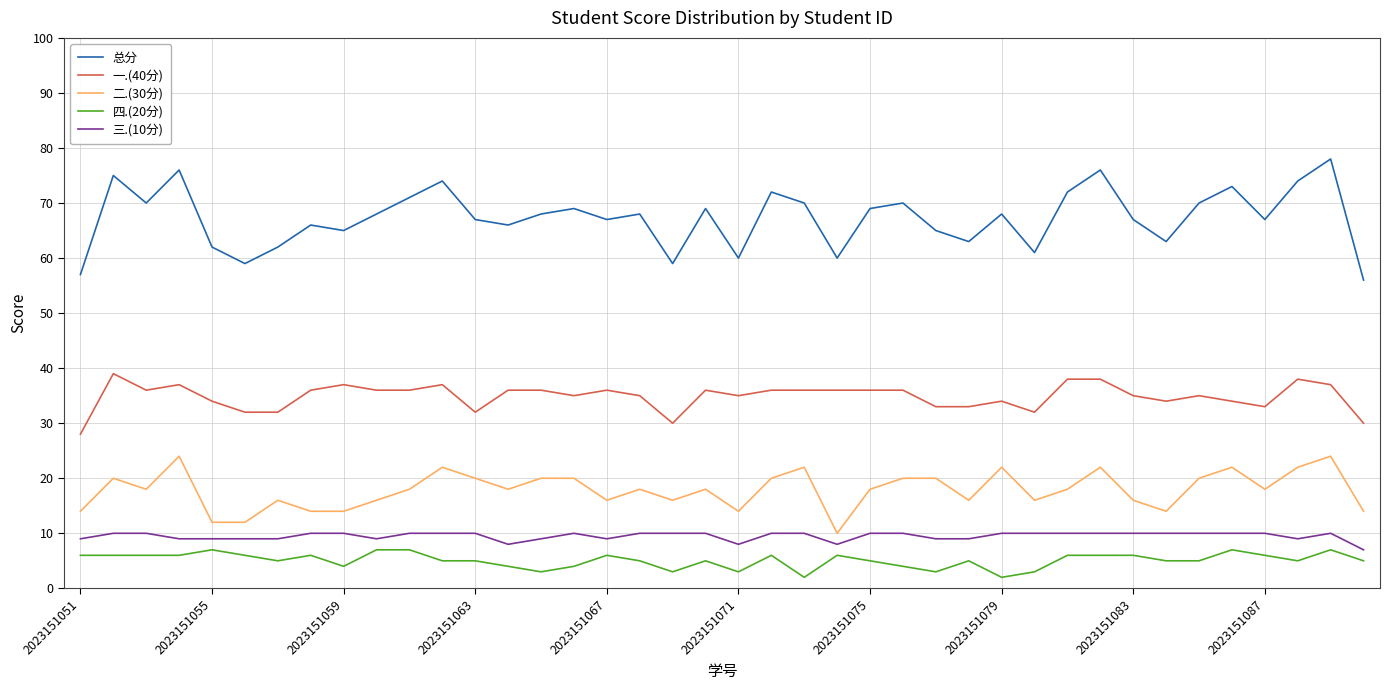

Which series has the largest total across all categories?

总分